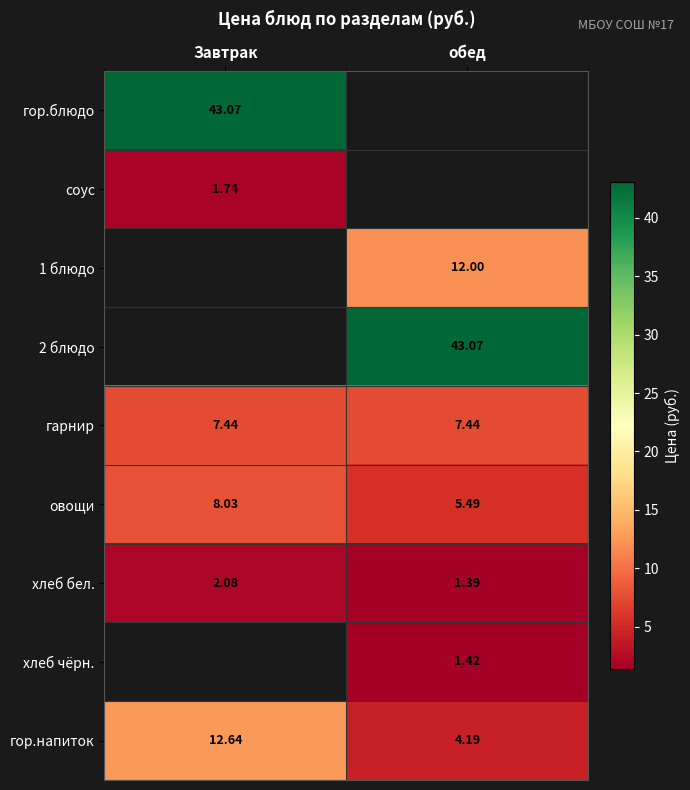

What is the sum of the овощи values at Завтрак and обед?

13.5